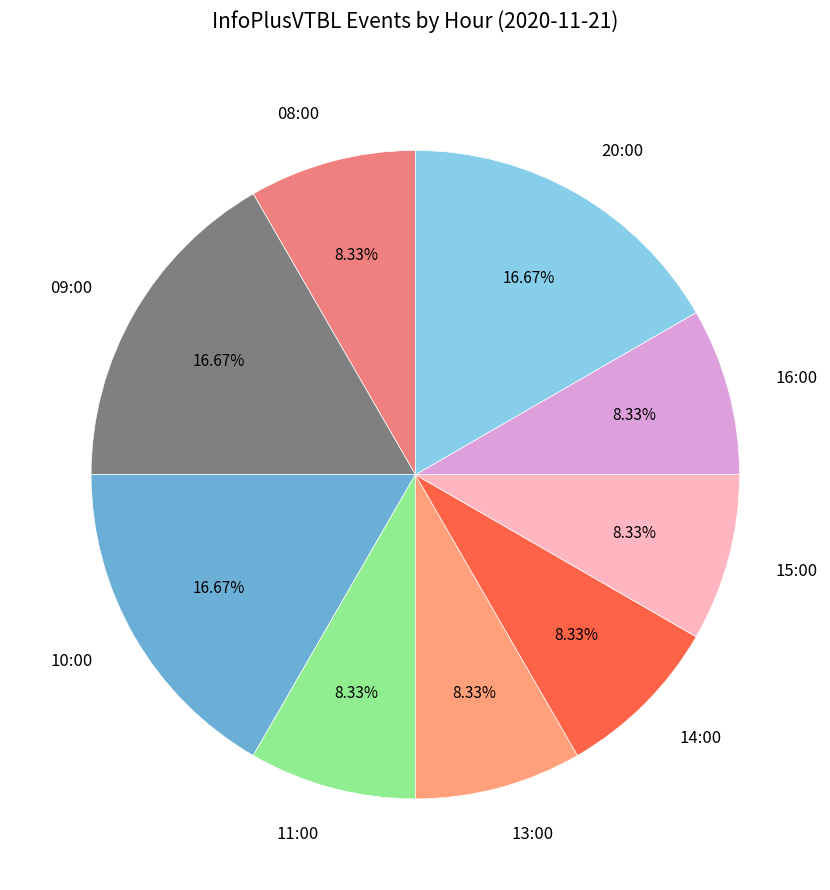

To the nearest percent, what portion does 10:00 represent?

17%